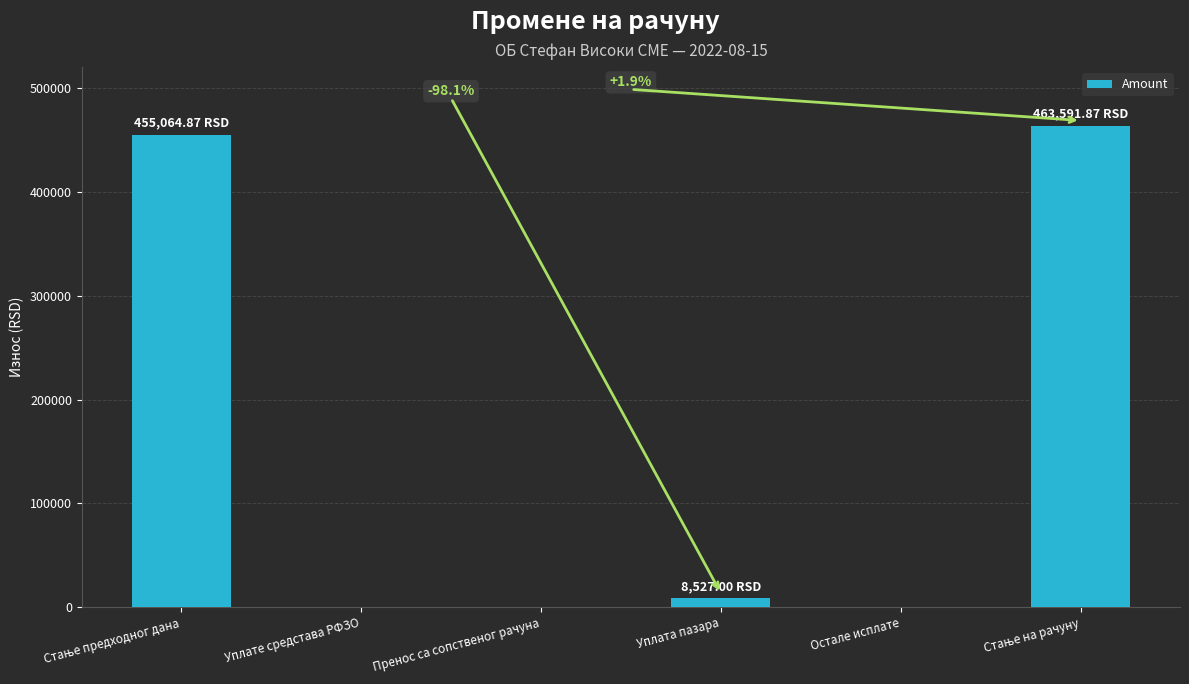

What is the sum of all values?

927183.7